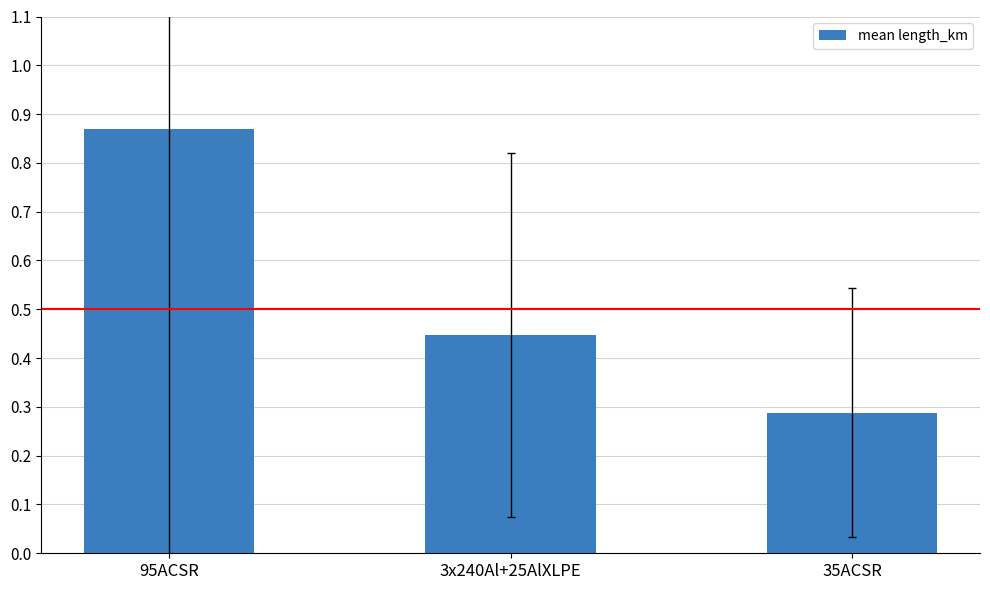

At which category does the chart reach its minimum across all series?

35ACSR